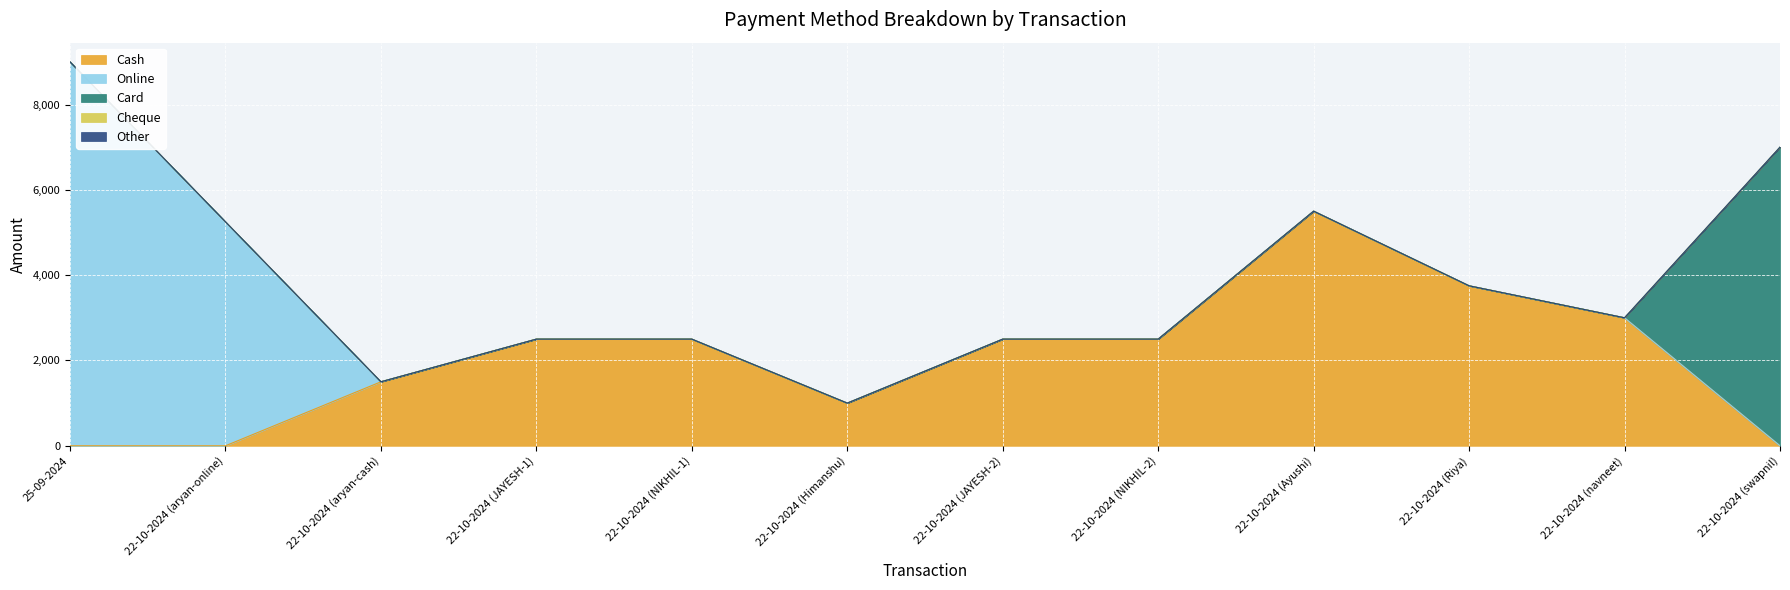

Reading left to right, list all the values displayed in this chart.

Cash: 25-09-2024=0	22-10-2024 (aryan-online)=0	22-10-2024 (aryan-cash)=1500	22-10-2024 (JAYESH-1)=2500	22-10-2024 (NIKHIL-1)=2500	22-10-2024 (Himanshu)=1000	22-10-2024 (JAYESH-2)=2500	22-10-2024 (NIKHIL-2)=2500	22-10-2024 (Ayushi)=5500	22-10-2024 (Riya)=3750	22-10-2024 (navneet)=3000	22-10-2024 (swapnil)=0
Online: 25-09-2024=9000	22-10-2024 (aryan-online)=5250	22-10-2024 (aryan-cash)=0	22-10-2024 (JAYESH-1)=0	22-10-2024 (NIKHIL-1)=0	22-10-2024 (Himanshu)=0	22-10-2024 (JAYESH-2)=0	22-10-2024 (NIKHIL-2)=0	22-10-2024 (Ayushi)=0	22-10-2024 (Riya)=0	22-10-2024 (navneet)=0	22-10-2024 (swapnil)=0
Card: 25-09-2024=0	22-10-2024 (aryan-online)=0	22-10-2024 (aryan-cash)=0	22-10-2024 (JAYESH-1)=0	22-10-2024 (NIKHIL-1)=0	22-10-2024 (Himanshu)=0	22-10-2024 (JAYESH-2)=0	22-10-2024 (NIKHIL-2)=0	22-10-2024 (Ayushi)=0	22-10-2024 (Riya)=0	22-10-2024 (navneet)=0	22-10-2024 (swapnil)=7000
Cheque: 25-09-2024=0	22-10-2024 (aryan-online)=0	22-10-2024 (aryan-cash)=0	22-10-2024 (JAYESH-1)=0	22-10-2024 (NIKHIL-1)=0	22-10-2024 (Himanshu)=0	22-10-2024 (JAYESH-2)=0	22-10-2024 (NIKHIL-2)=0	22-10-2024 (Ayushi)=0	22-10-2024 (Riya)=0	22-10-2024 (navneet)=0	22-10-2024 (swapnil)=0
Other: 25-09-2024=0	22-10-2024 (aryan-online)=0	22-10-2024 (aryan-cash)=0	22-10-2024 (JAYESH-1)=0	22-10-2024 (NIKHIL-1)=0	22-10-2024 (Himanshu)=0	22-10-2024 (JAYESH-2)=0	22-10-2024 (NIKHIL-2)=0	22-10-2024 (Ayushi)=0	22-10-2024 (Riya)=0	22-10-2024 (navneet)=0	22-10-2024 (swapnil)=0